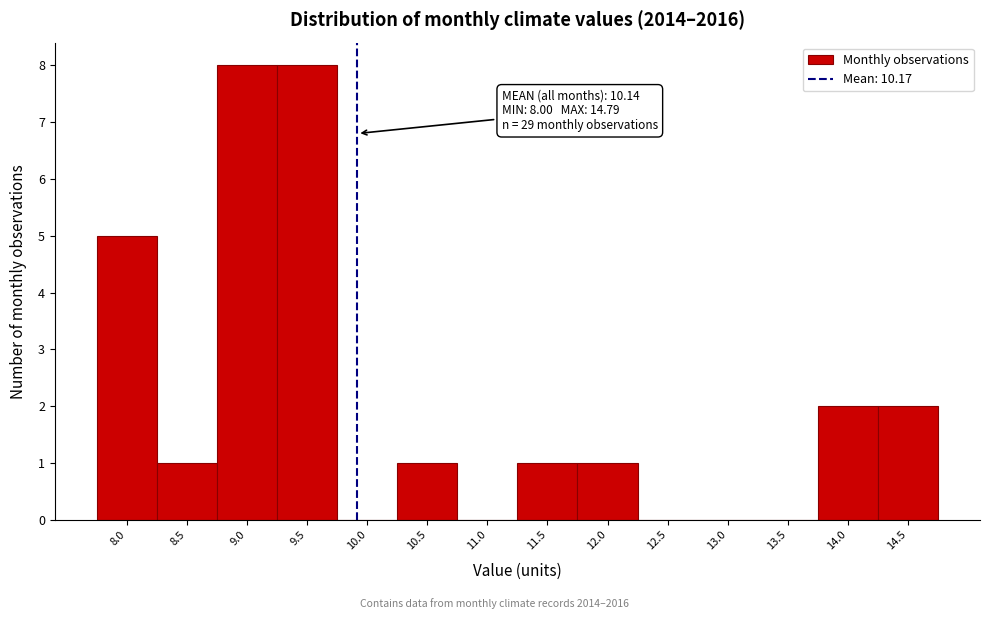

Reading right to left, transcribe all the data shown in this chart.

14.5=2	14.0=2	13.5=0	13.0=0	12.5=0	12.0=1	11.5=1	11.0=0	10.5=1	10.0=0	9.5=8	9.0=8	8.5=1	8.0=5